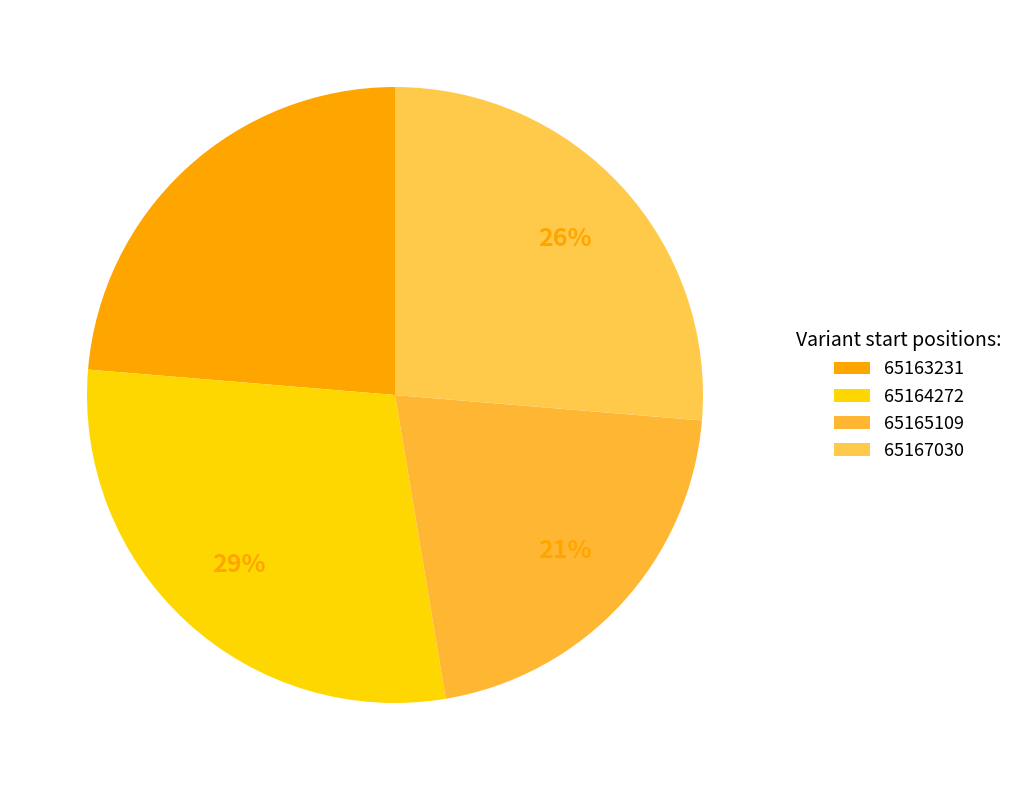

Is it true that 65164272 is 36% of the pie?

False